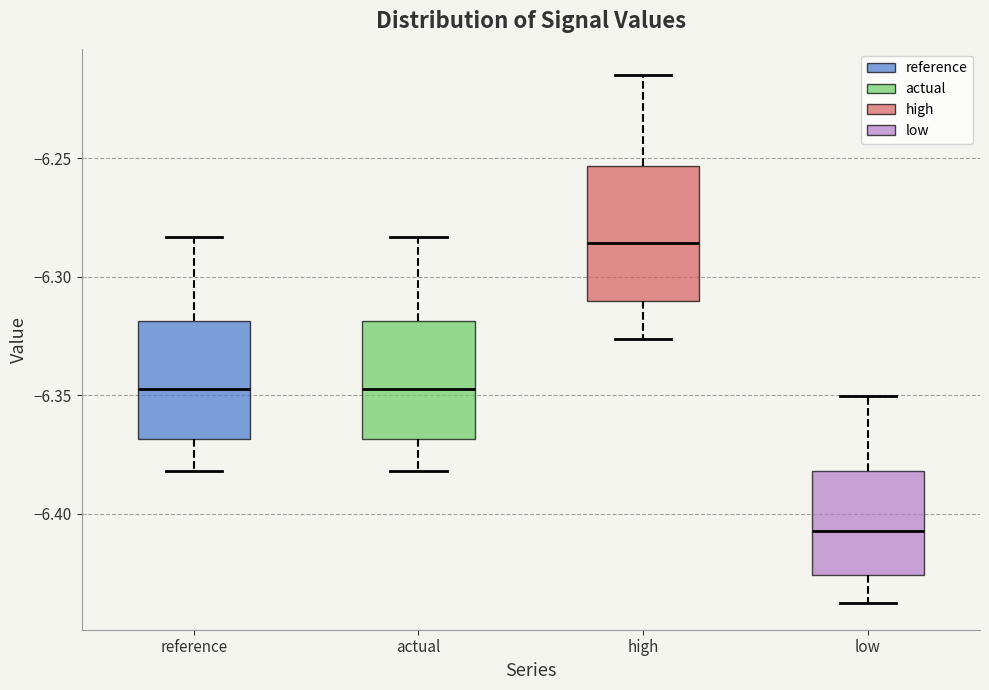

Where is the lower edge of the box for high on the y-axis? The values are not printed on the chart, so give them approximately, as read against the axis.

-6.310